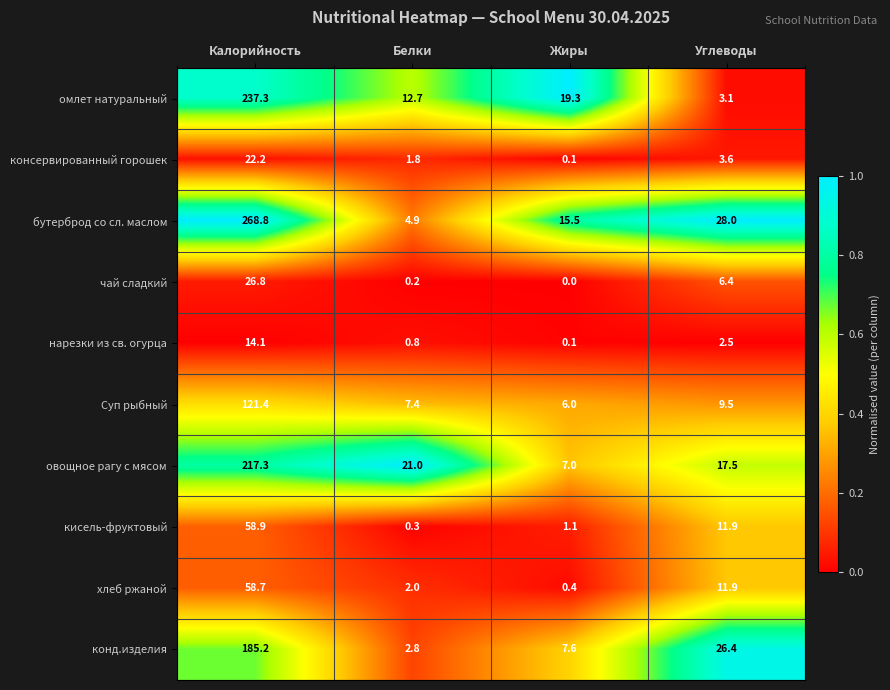

List the labels in order of хлеб ржаной value, smallest first.

Жиры, Белки, Углеводы, Калорийность